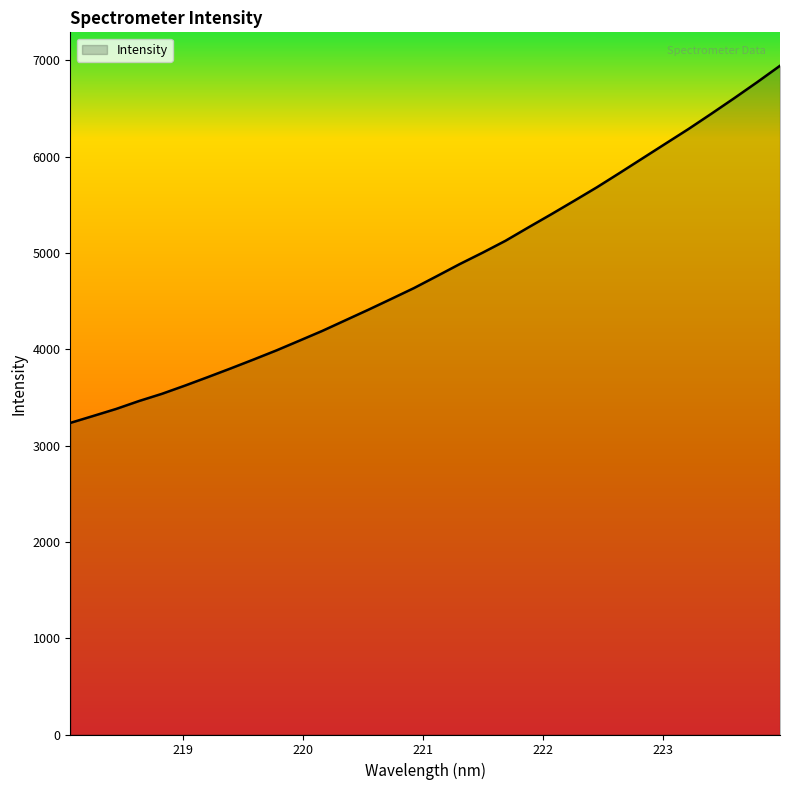

What is the greatest value displayed?

6944.3